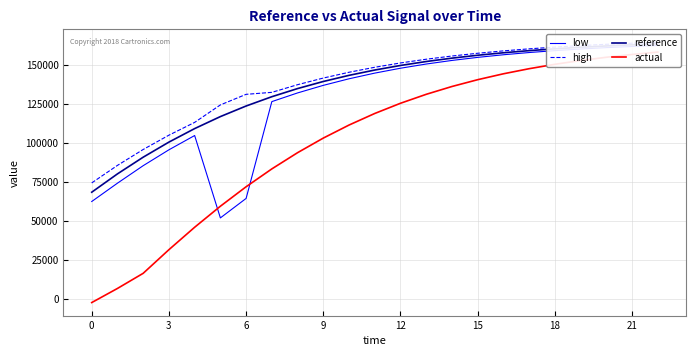

True or false: high has a value of 86045.1 at 12.

False